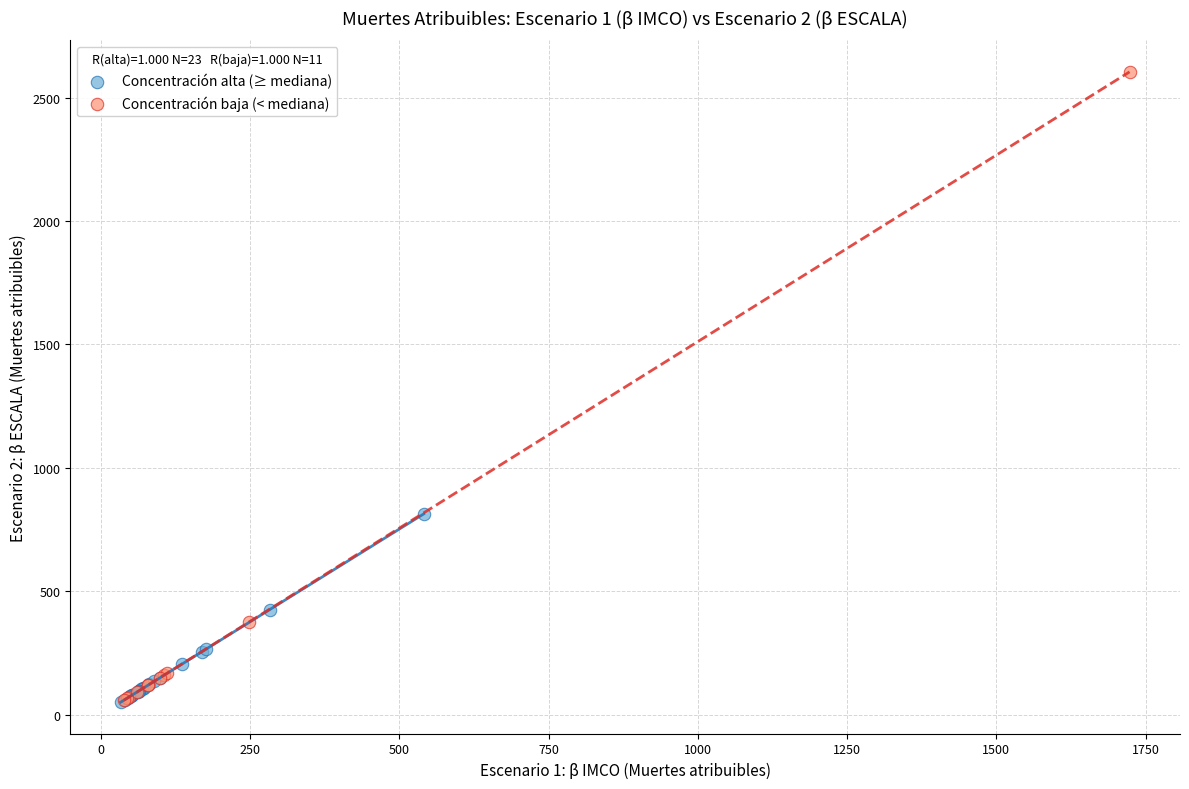

Which series reaches the maximum Y coordinate?

Concentración baja (< mediana)